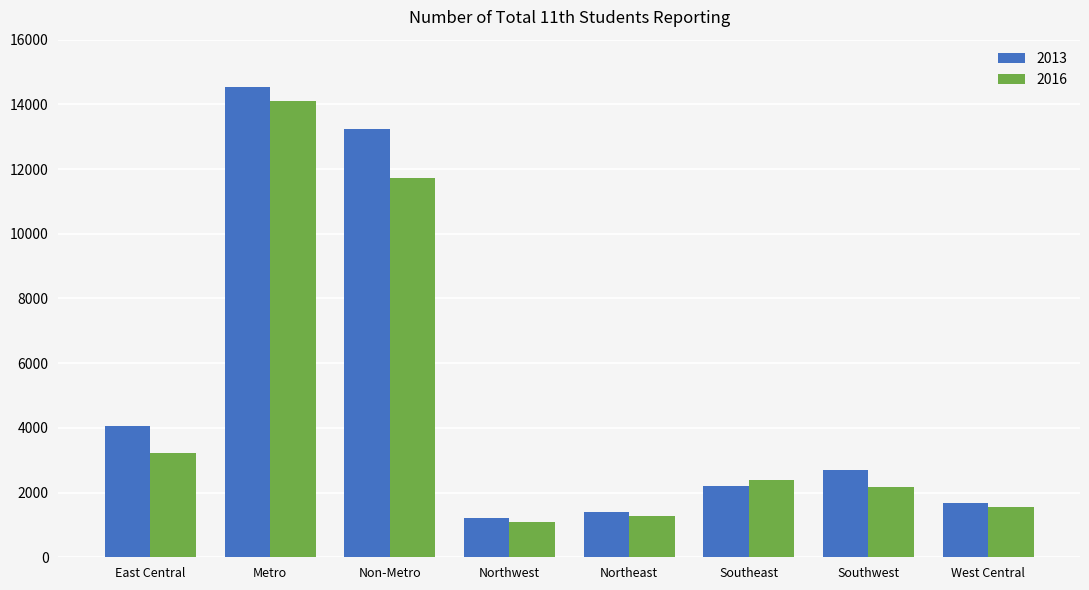

Reading left to right, what are all the values shown in this chart?

2013: East Central=4055	Metro=14536	Non-Metro=13231	Northwest=1221	Northeast=1405	Southeast=2198	Southwest=2689	West Central=1663
2016: East Central=3216	Metro=14099	Non-Metro=11722	Northwest=1092	Northeast=1290	Southeast=2390	Southwest=2169	West Central=1565